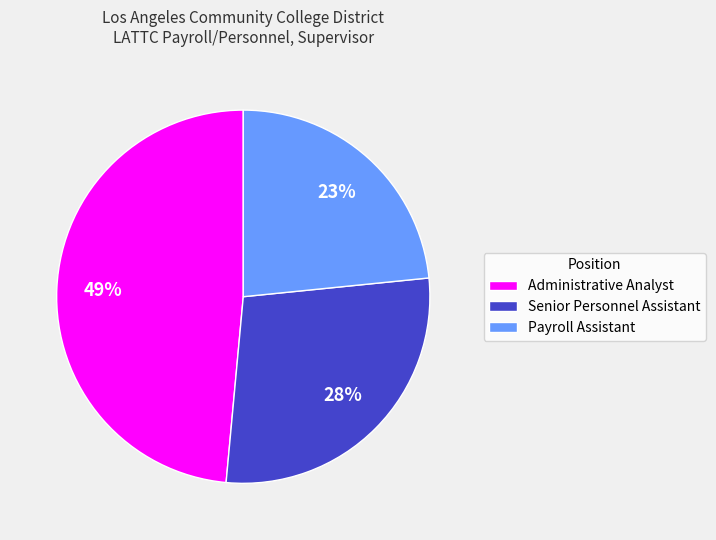

Do Payroll Assistant and Senior Personnel Assistant together represent more than half of the pie?

Yes